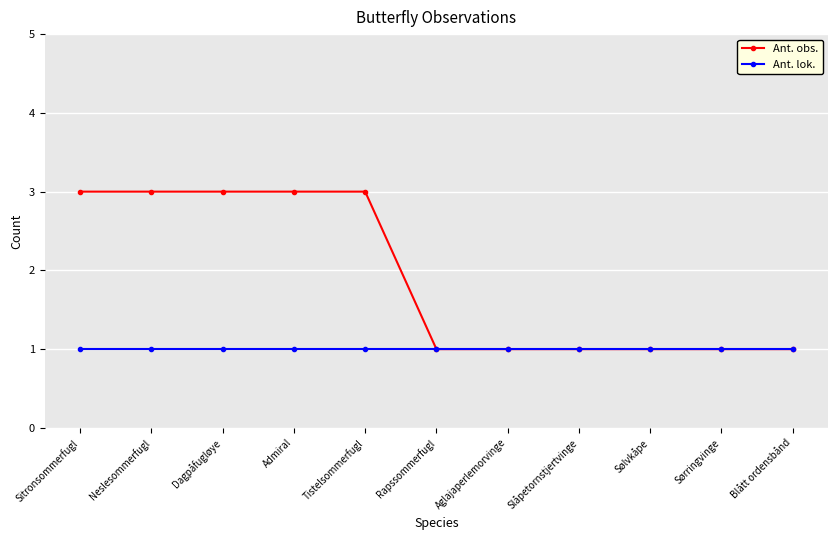

Does the chart have visible grid lines?

Yes